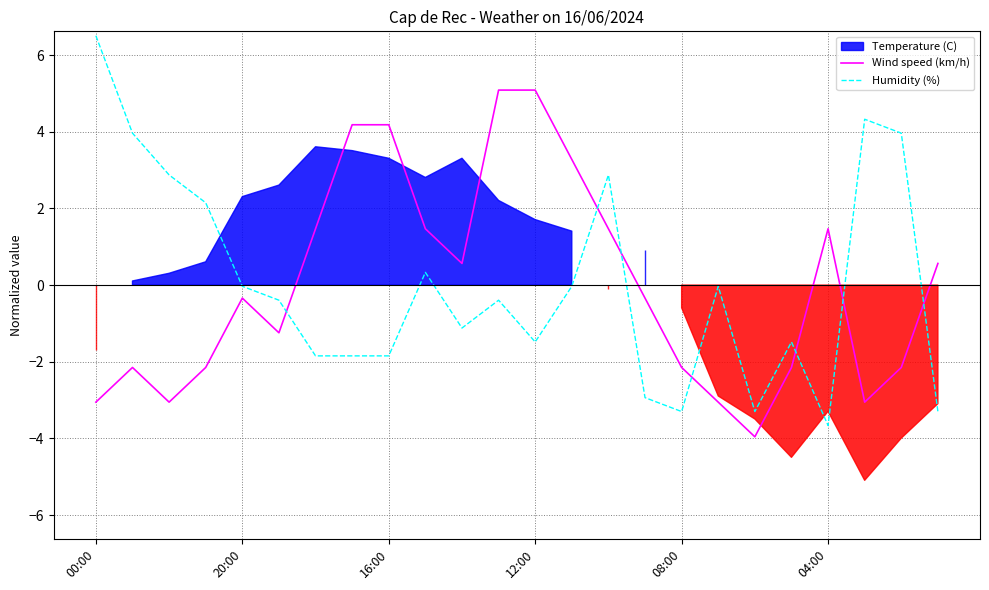

At which label does Humidity (%) reach its minimum?

04:00